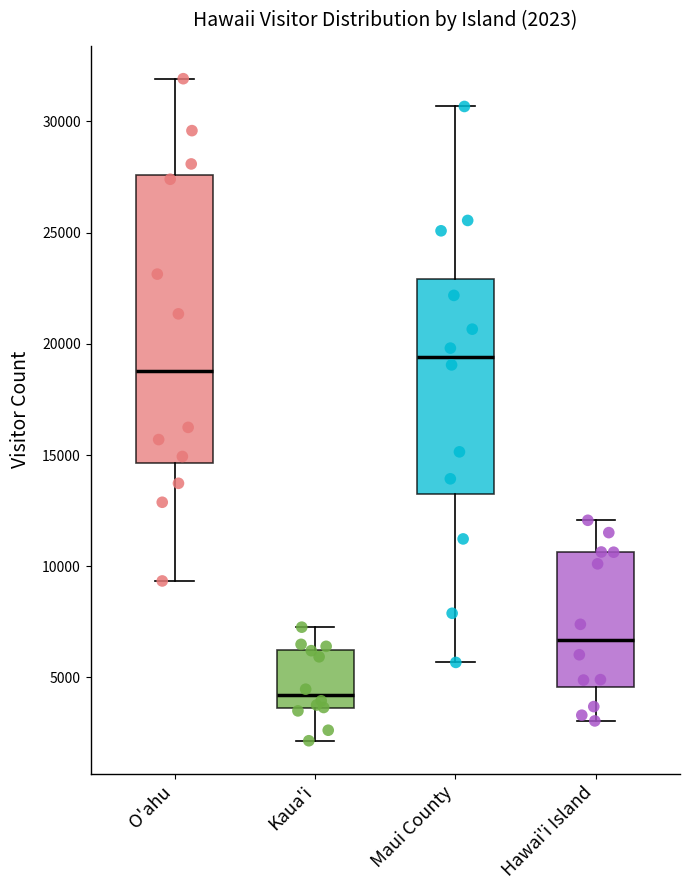

Which box has the highest median line?

Maui County